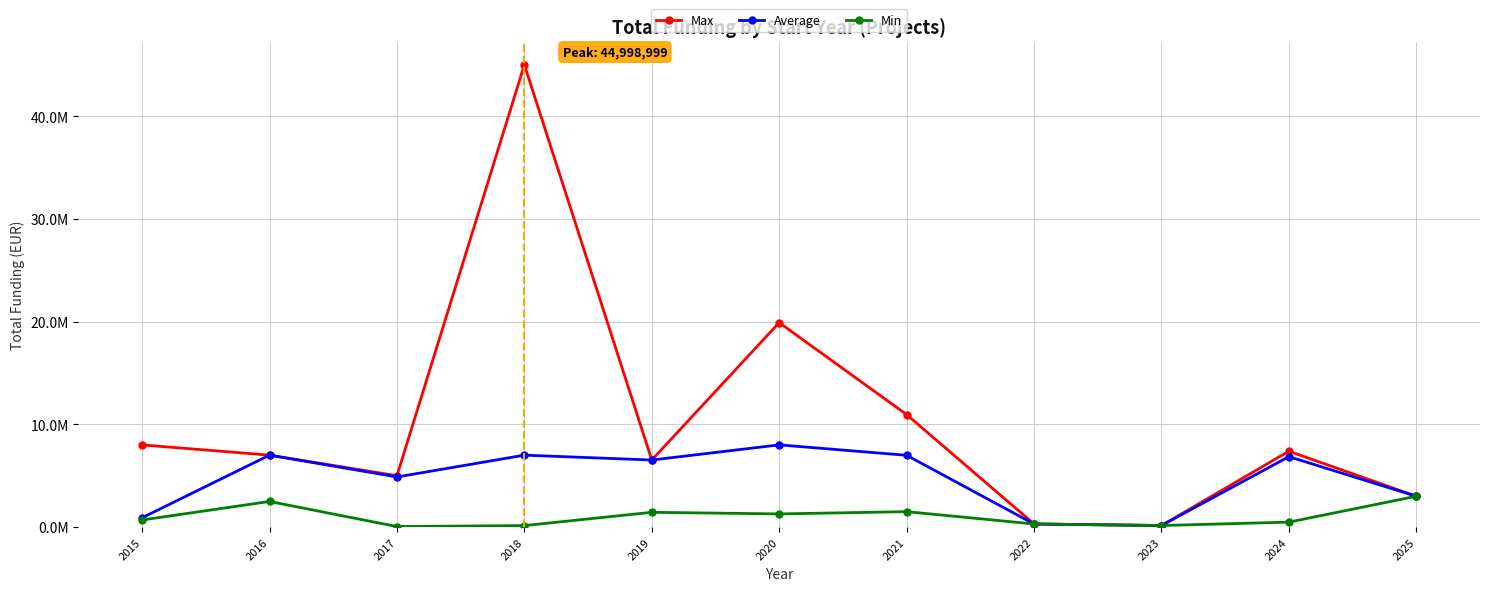

Is it true that Min equals 154602 at 2022?

False